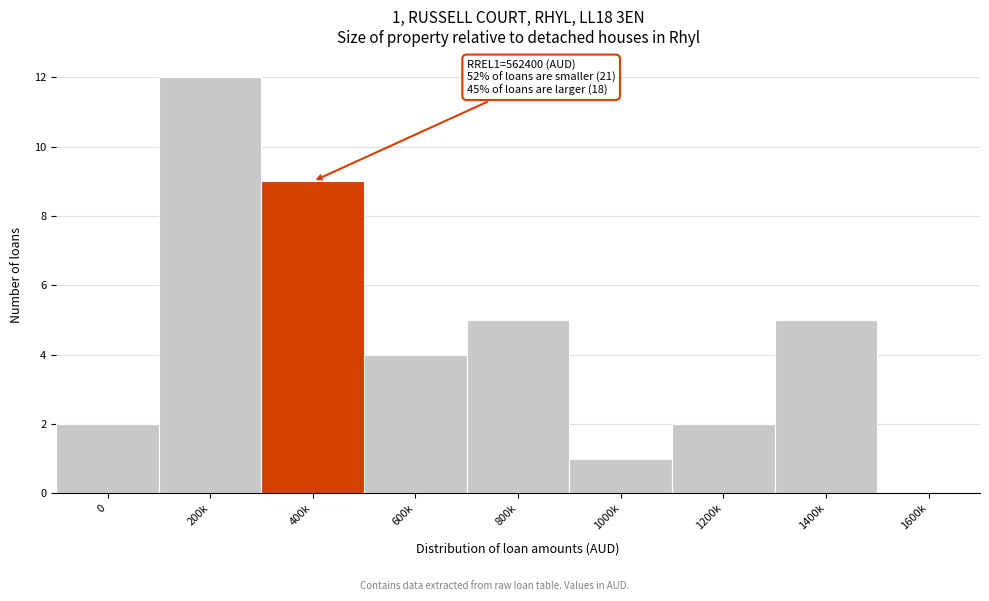

Reading right to left, what are all the values shown in this chart?

1600k=0	1400k=5	1200k=2	1000k=1	800k=5	600k=4	400k=9	200k=12	0=2